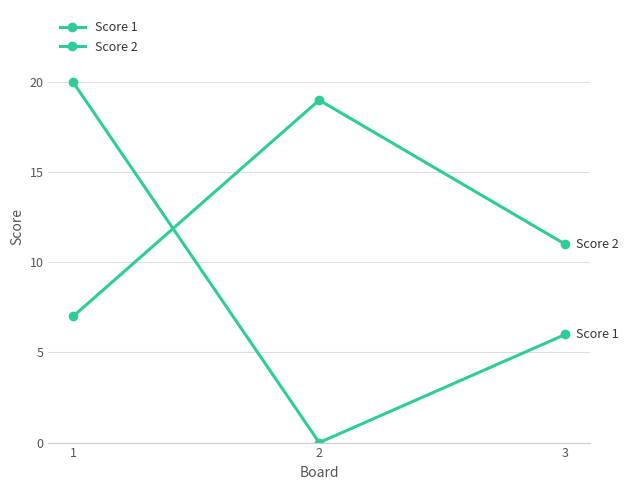

Does the chart display data point markers on the line(s)?

Yes